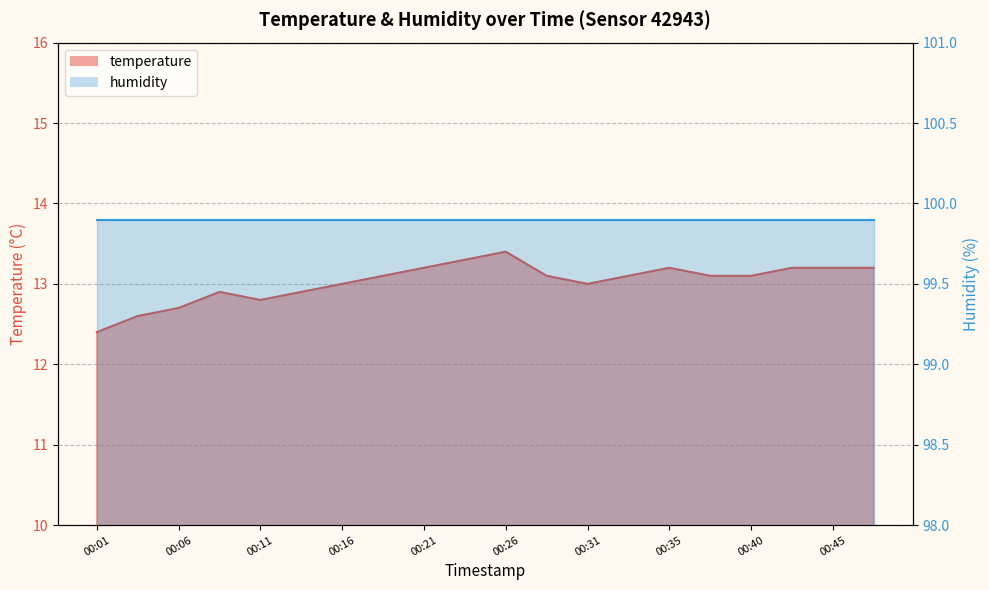

How many categories are shown in the chart?

20